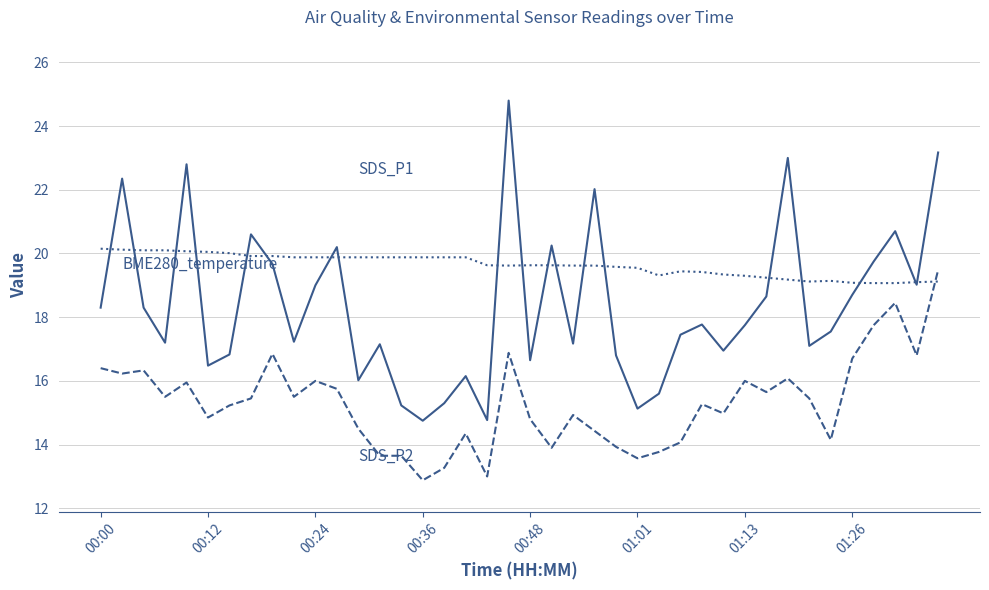

What is the smallest value displayed?

12.9